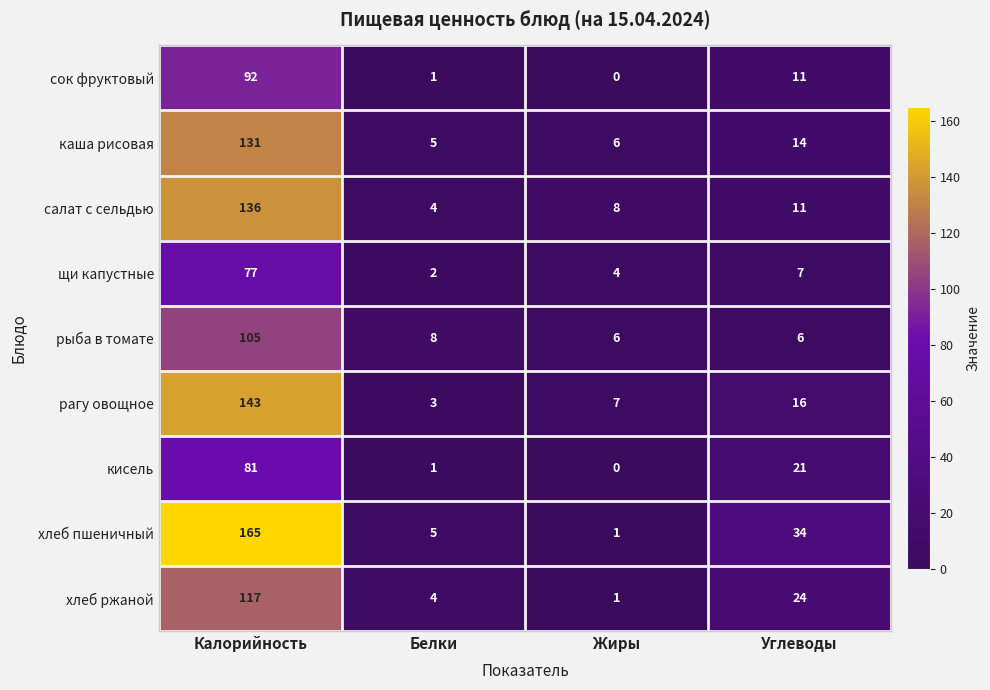

At which label is сок фруктовый closest to 46?

Углеводы